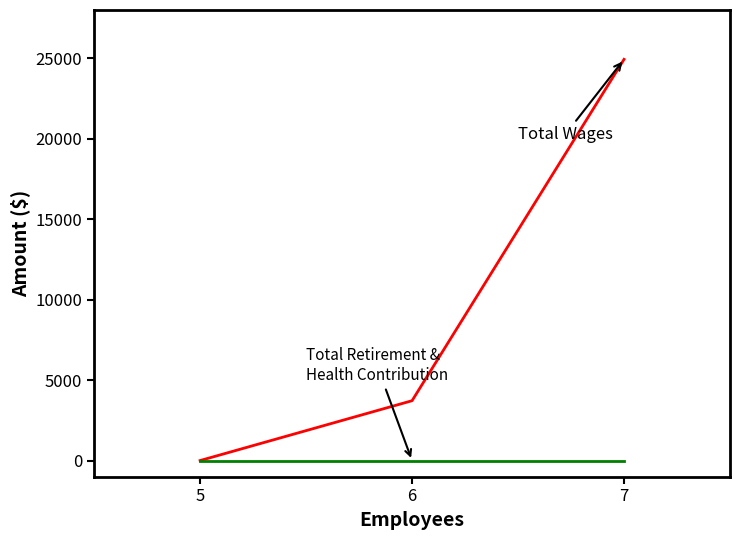

How many data points does each series have?

3